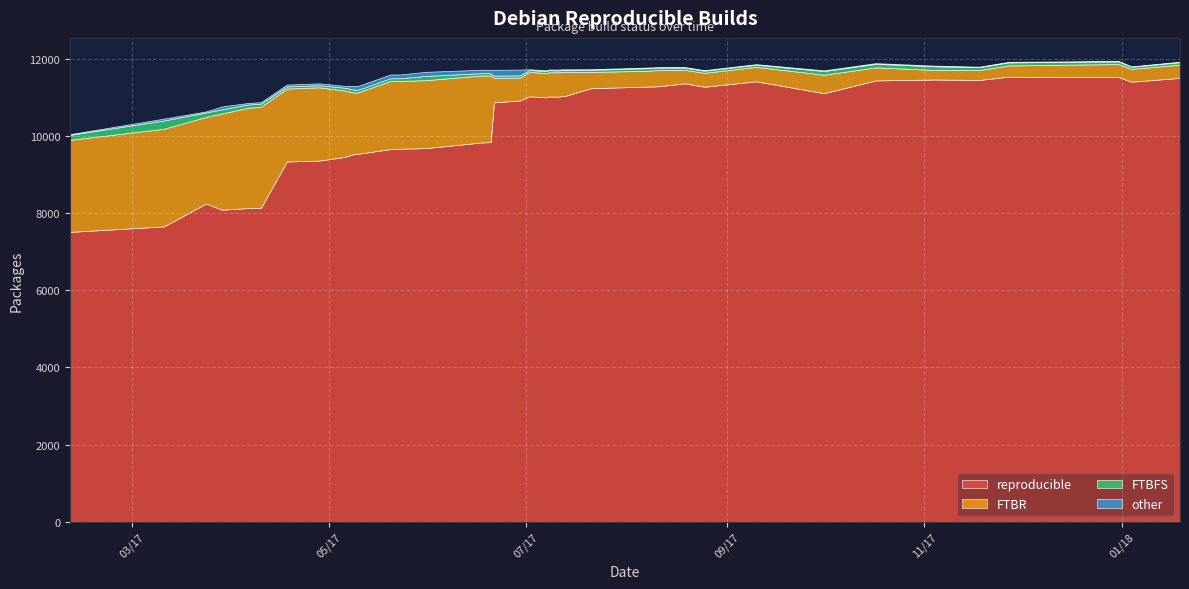

At how many categories does at least one series exceed 10312?

22